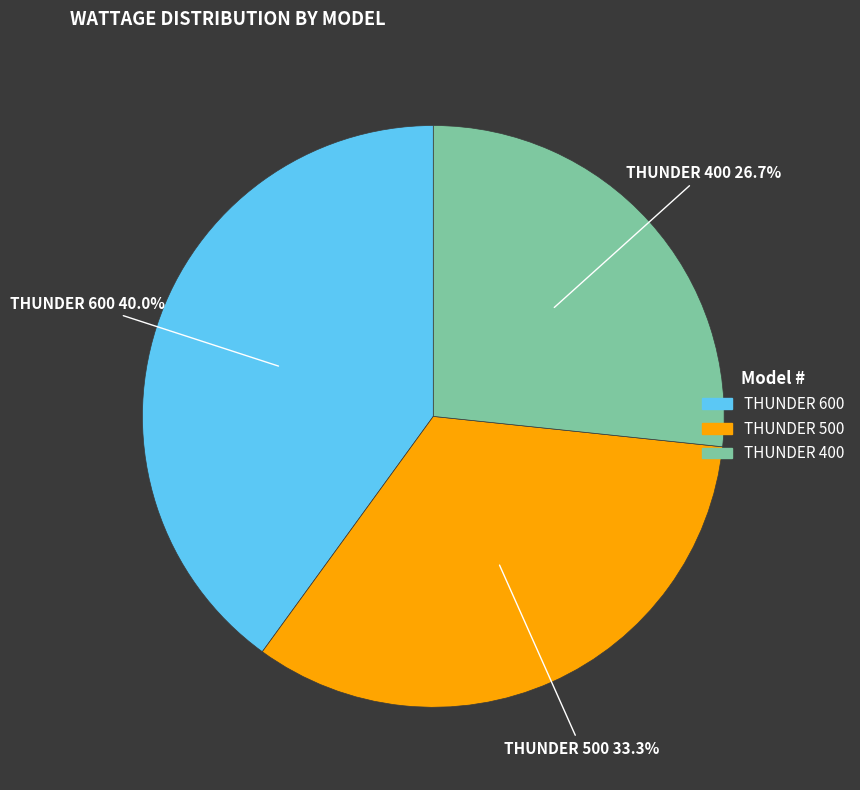

To the nearest percent, what is the combined percentage of THUNDER 600 and THUNDER 500?

73%